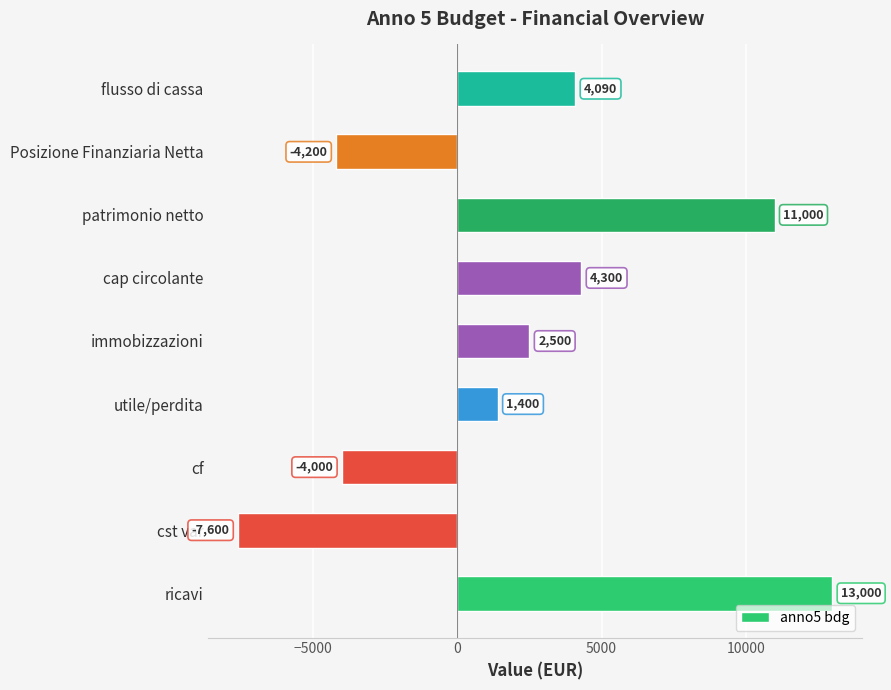

Which has a higher value, Posizione Finanziaria Netta or cap circolante?

cap circolante